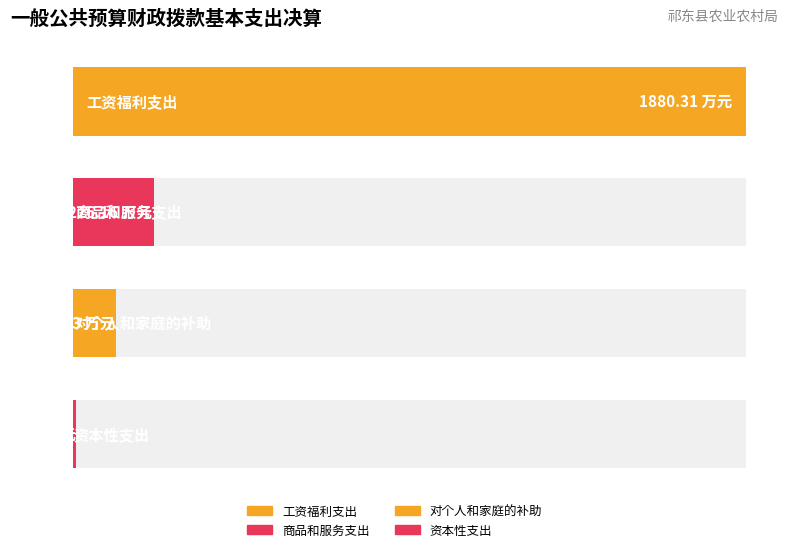

Count the number of categories in the chart.

4